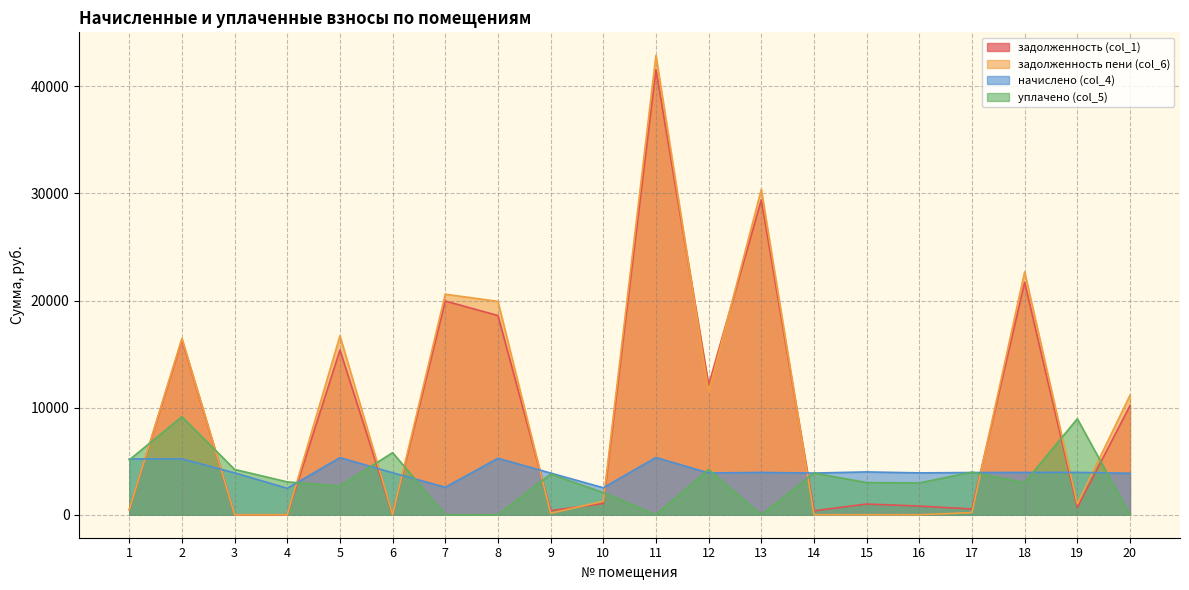

Reading left to right, list all the values displayed in this chart.

задолженность (col_1): 471.7	16343.5	0.0	0.0	15376.6	0.0	19948.8	18598.0	380.8	1050.7	41555.6	12108.4	29385.8	369.7	999.7	811.4	540.6	21690.7	678.9	10182.8
задолженность пени (col_6): 470.3	16466.5	0.0	0.0	16708.7	0.3	20590.0	19915.8	135.8	1261.2	42891.1	11458.4	30373.3	0.0	0.0	0.0	200.2	22678.2	1008.6	11150.7
начислено (col_4): 5214.4	5214.4	3907.2	2472.2	5328.0	3921.4	2564.5	5271.1	3893.0	2521.9	5342.2	3900.1	3949.8	3893.0	3999.6	3907.2	3942.7	3949.8	3956.9	3871.7
уплачено (col_5): 5120.0	9152.5	4233.6	3066.0	2682.0	5797.1	0.0	0.0	3794.3	2067.3	0.0	4225.0	0.0	3898.7	3001.7	2970.0	3978.2	3000.0	8959.5	0.0